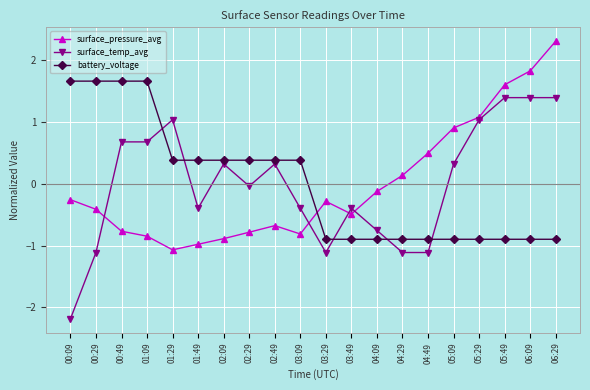

List the series in order of their peak value, highest first.

surface_pressure_avg, battery_voltage, surface_temp_avg